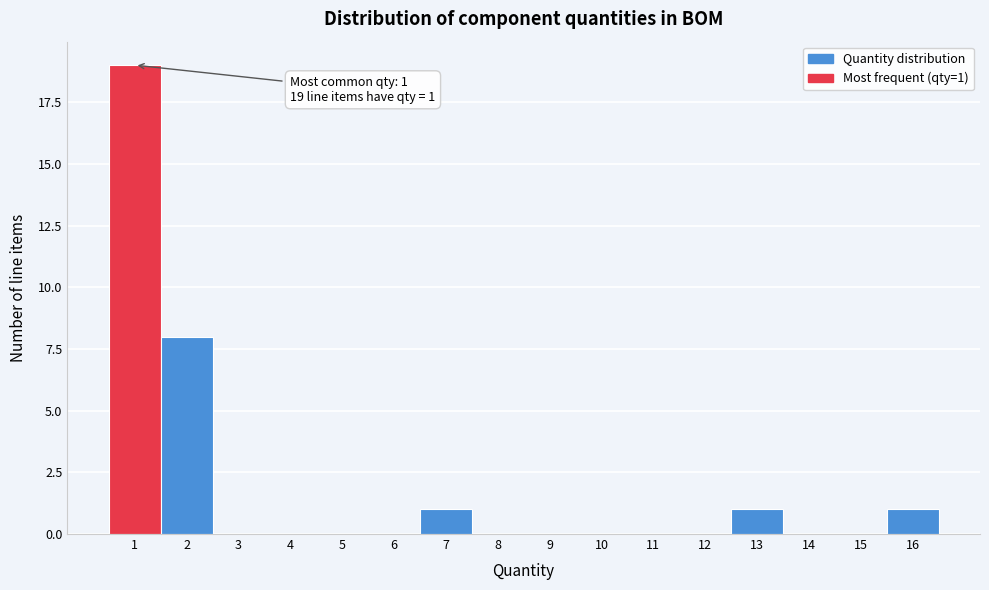

Which range on the x-axis has the tallest bar?

0.5 to 1.5